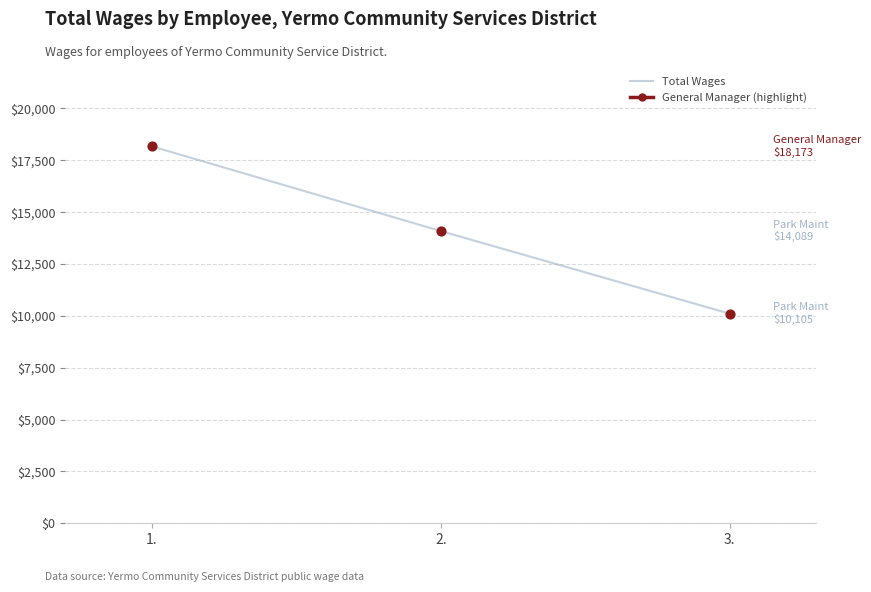

What is the ratio of the value at 1. to the value at 3.?

1.8